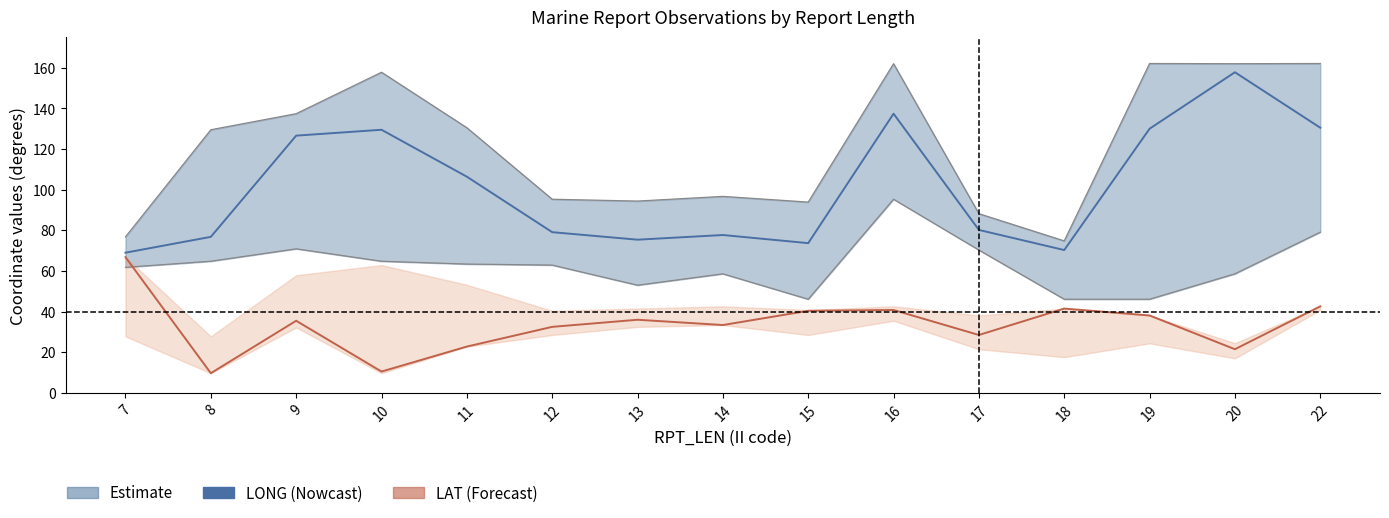

True or false: LAT (Nowcast) and LONG (Estimate) intersect in this chart.

False